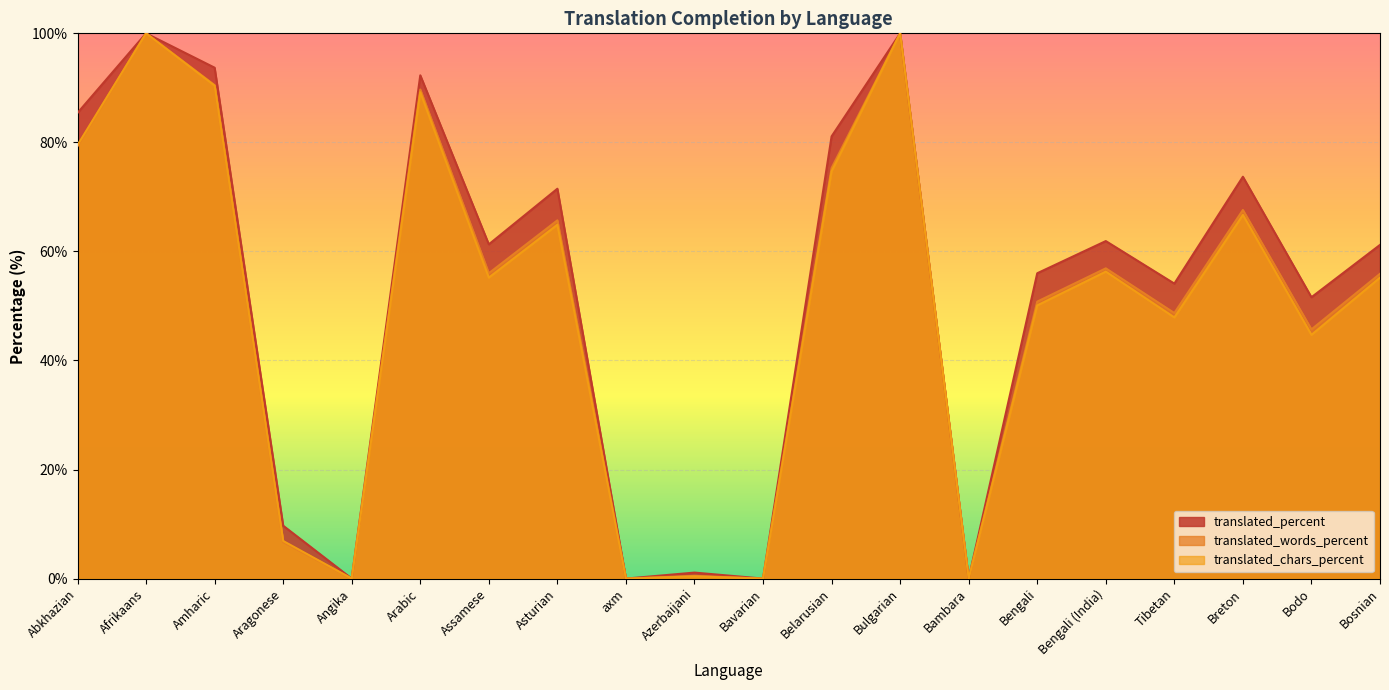

Reading left to right, what are all the values shown in this chart?

translated_percent: 85.4	100.0	93.7	9.7	0.0	92.3	61.3	71.5	0.0	1.1	0.0	81.1	100.0	0.0	56.0	61.9	54.1	73.7	51.6	61.2
translated_words_percent: 79.3	100.0	90.5	6.7	0.0	89.7	56.0	65.7	0.0	0.5	0.0	75.3	100.0	0.0	50.8	56.9	48.7	67.6	45.7	55.9
translated_chars_percent: 79.5	100.0	90.4	6.9	0.0	89.2	55.2	64.9	0.0	0.4	0.0	74.7	100.0	0.0	50.1	56.3	47.9	66.7	44.7	55.2